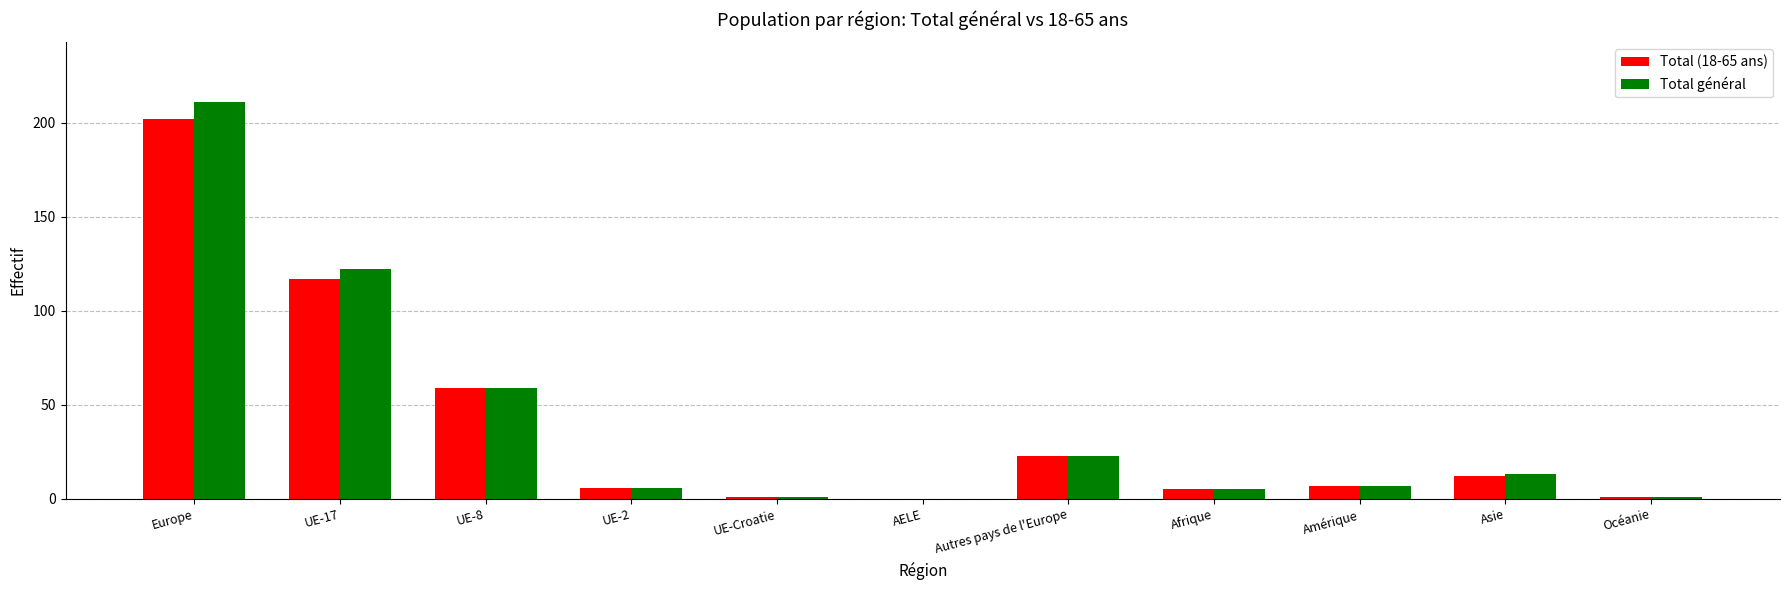

Which series has the largest range (max minus min)?

Total général